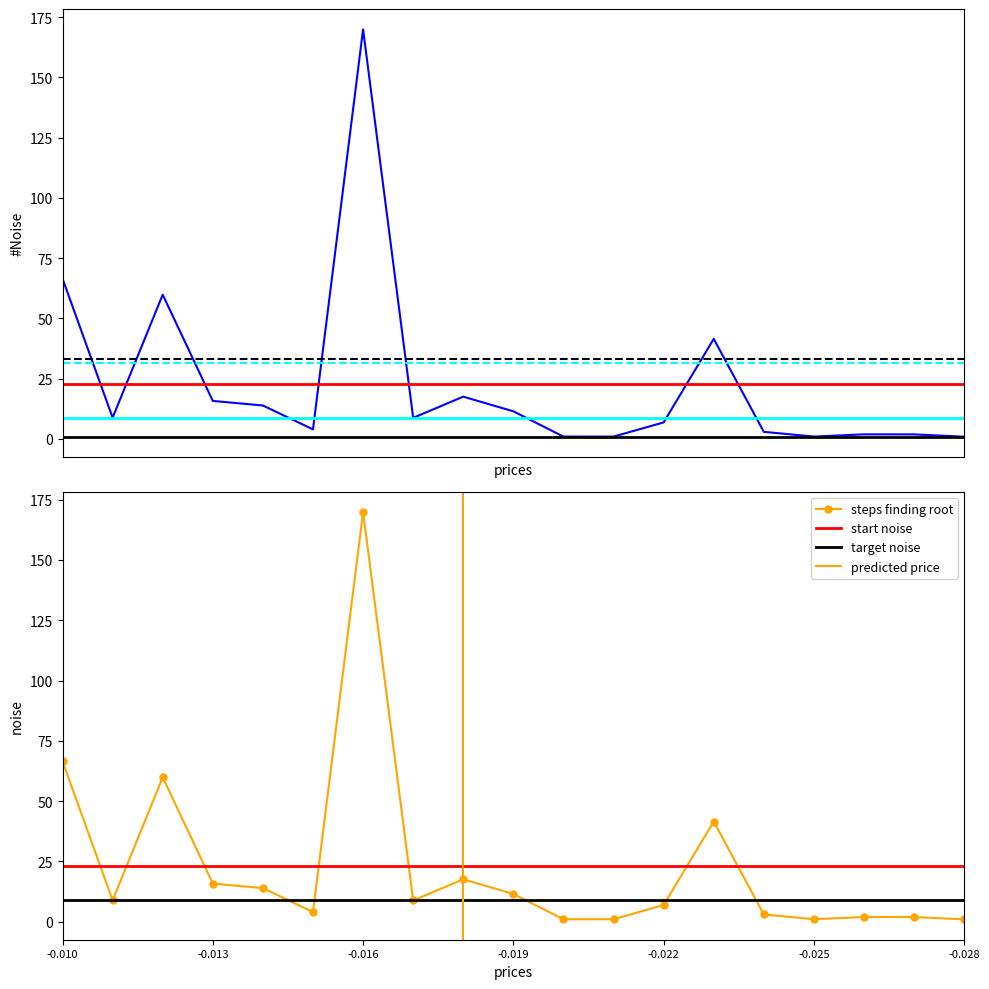

How many categories are shown in the chart?

19